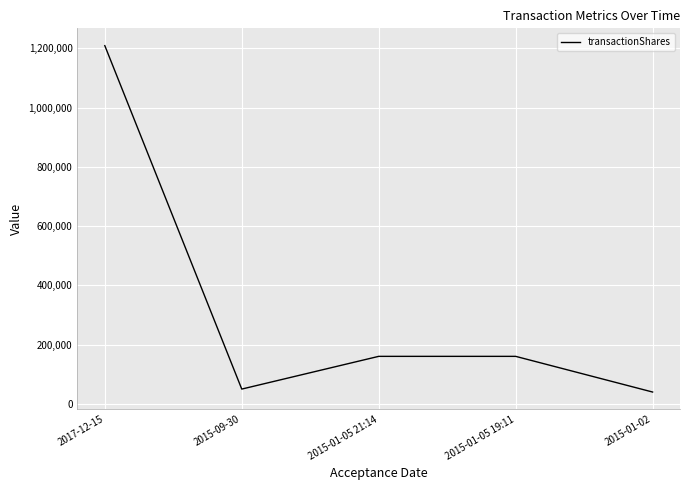

Reading right to left, list all the values displayed in this chart.

40000	160432	160432	50000	1209043